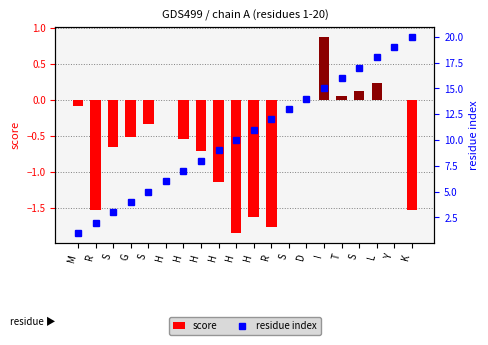

What are all the series names shown in the legend?

score, residue index